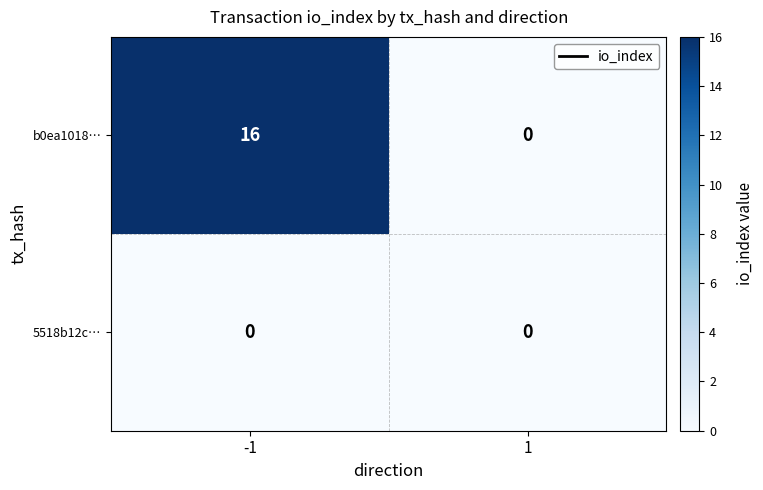

Reading left to right, what are all the values shown in this chart?

b0ea1018…: 16	0
5518b12c…: 0	0